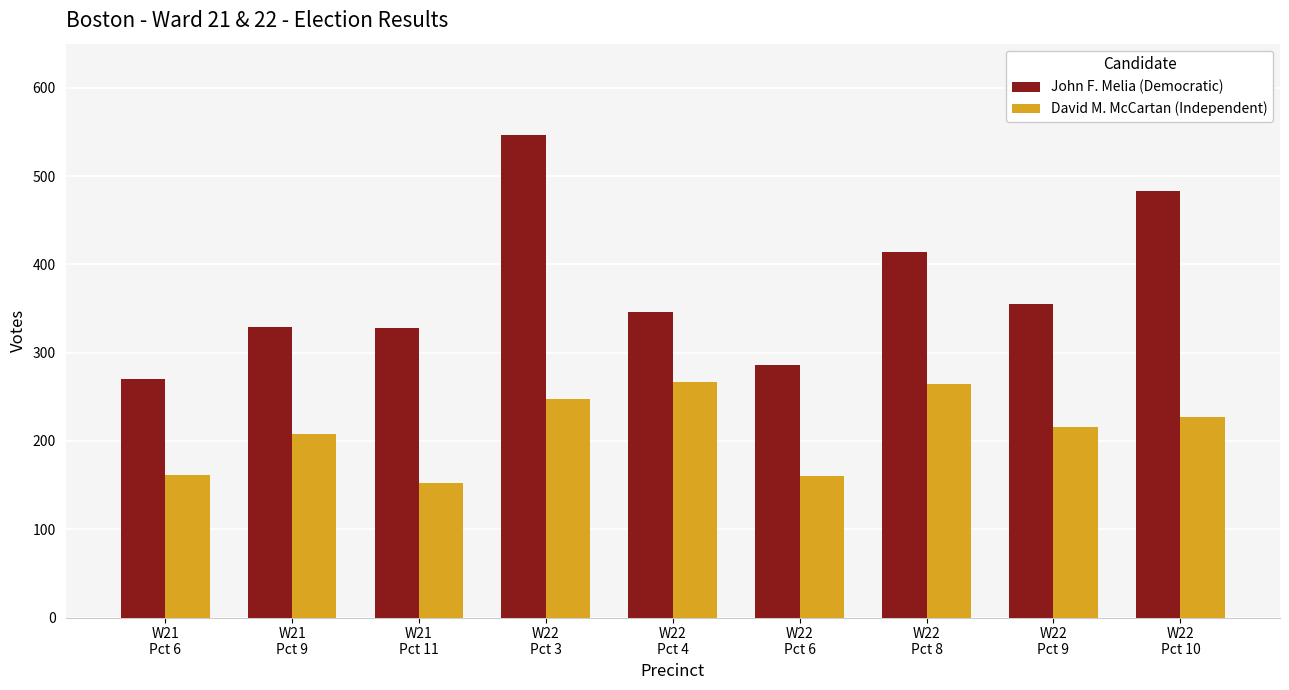

Does the chart contain stacked bars?

No